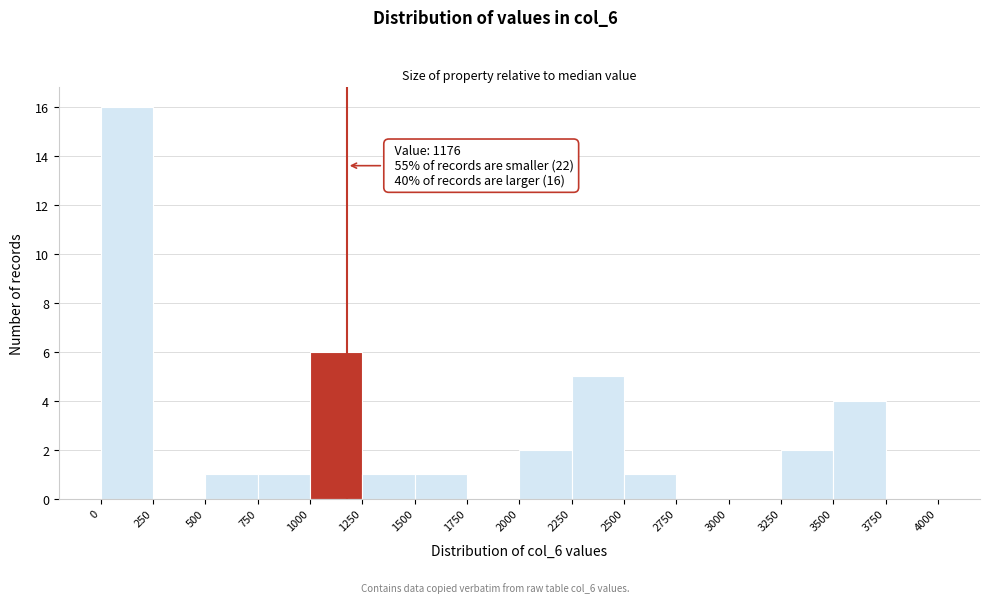

Which range on the x-axis has the tallest bar?

0 to 250